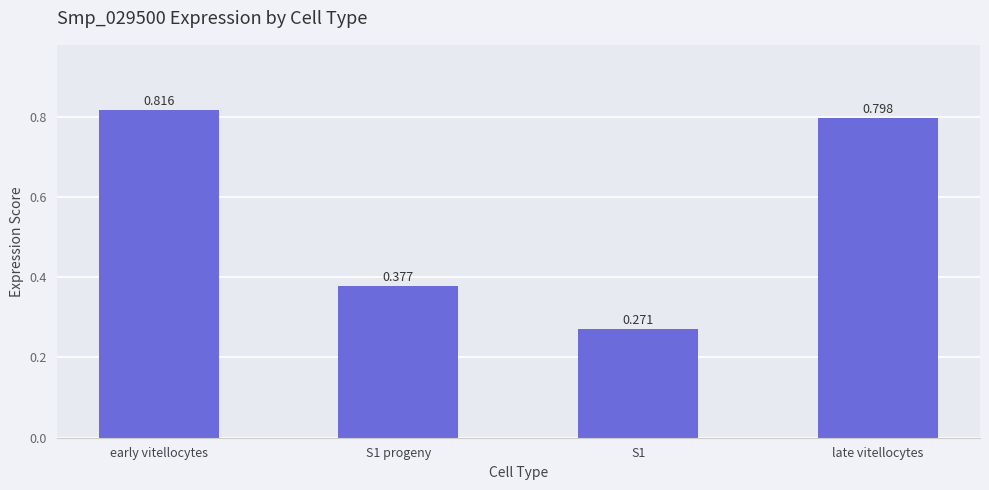

What is the label of the 1st bar from the left?

early vitellocytes